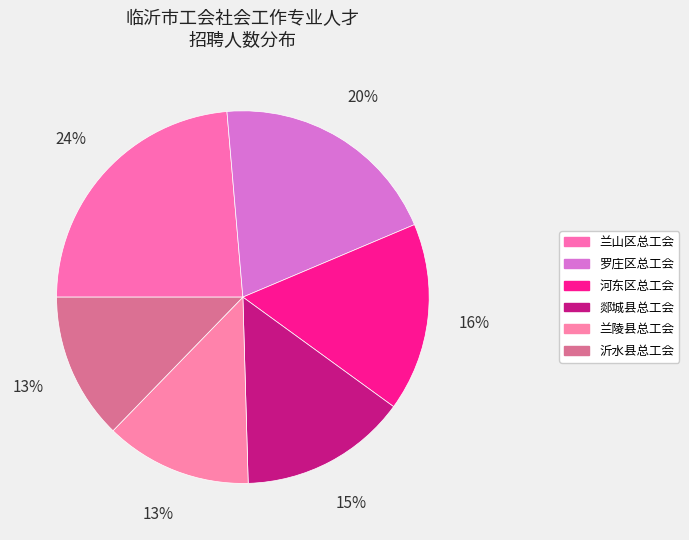

True or false: 兰陵县总工会 accounts for 7% of the total.

False